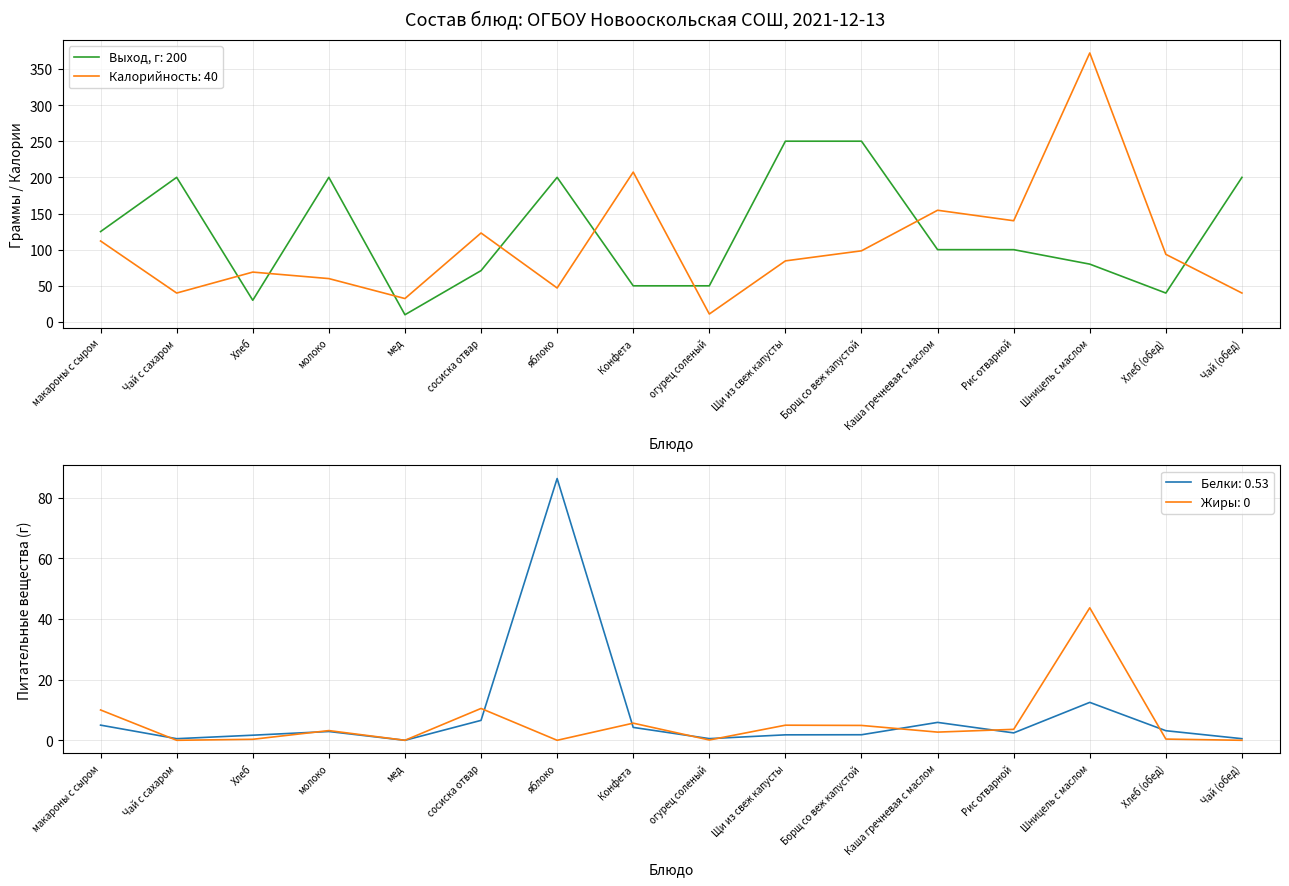

In Выход, г, how many points are lower than both neighbors (excluding endpoints)?

3